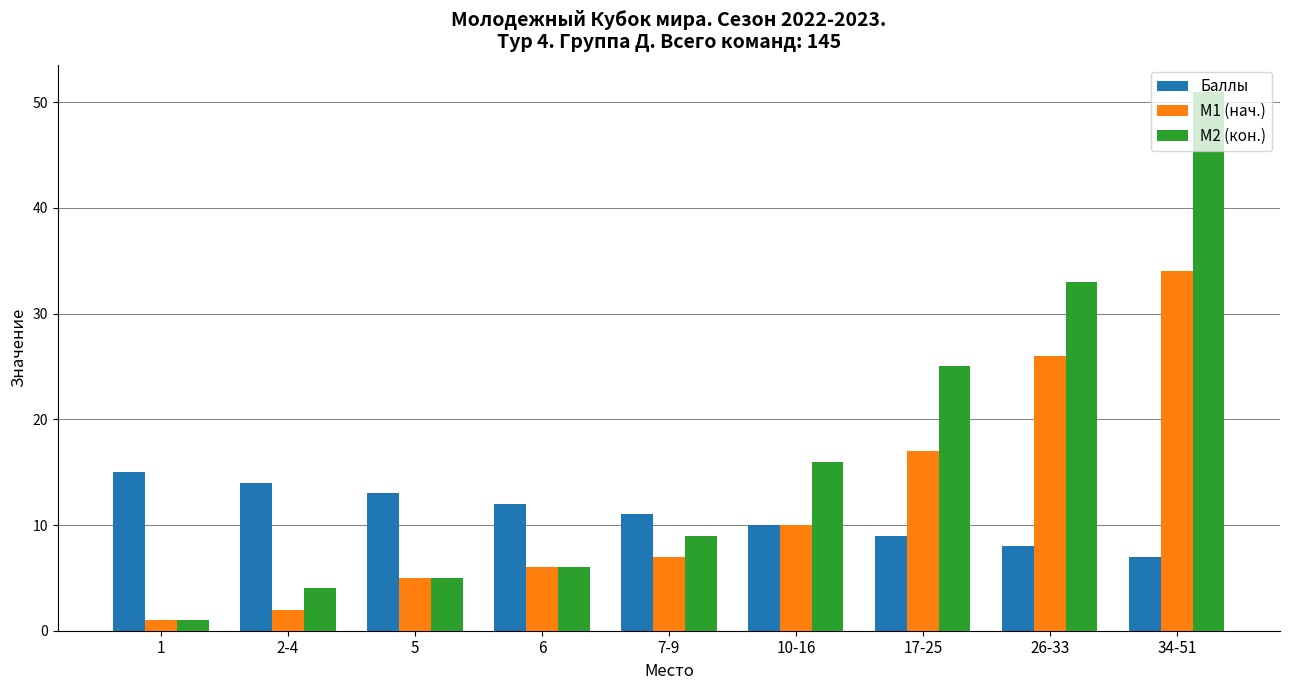

Which series has the widest spread of values?

M2 (кон.)